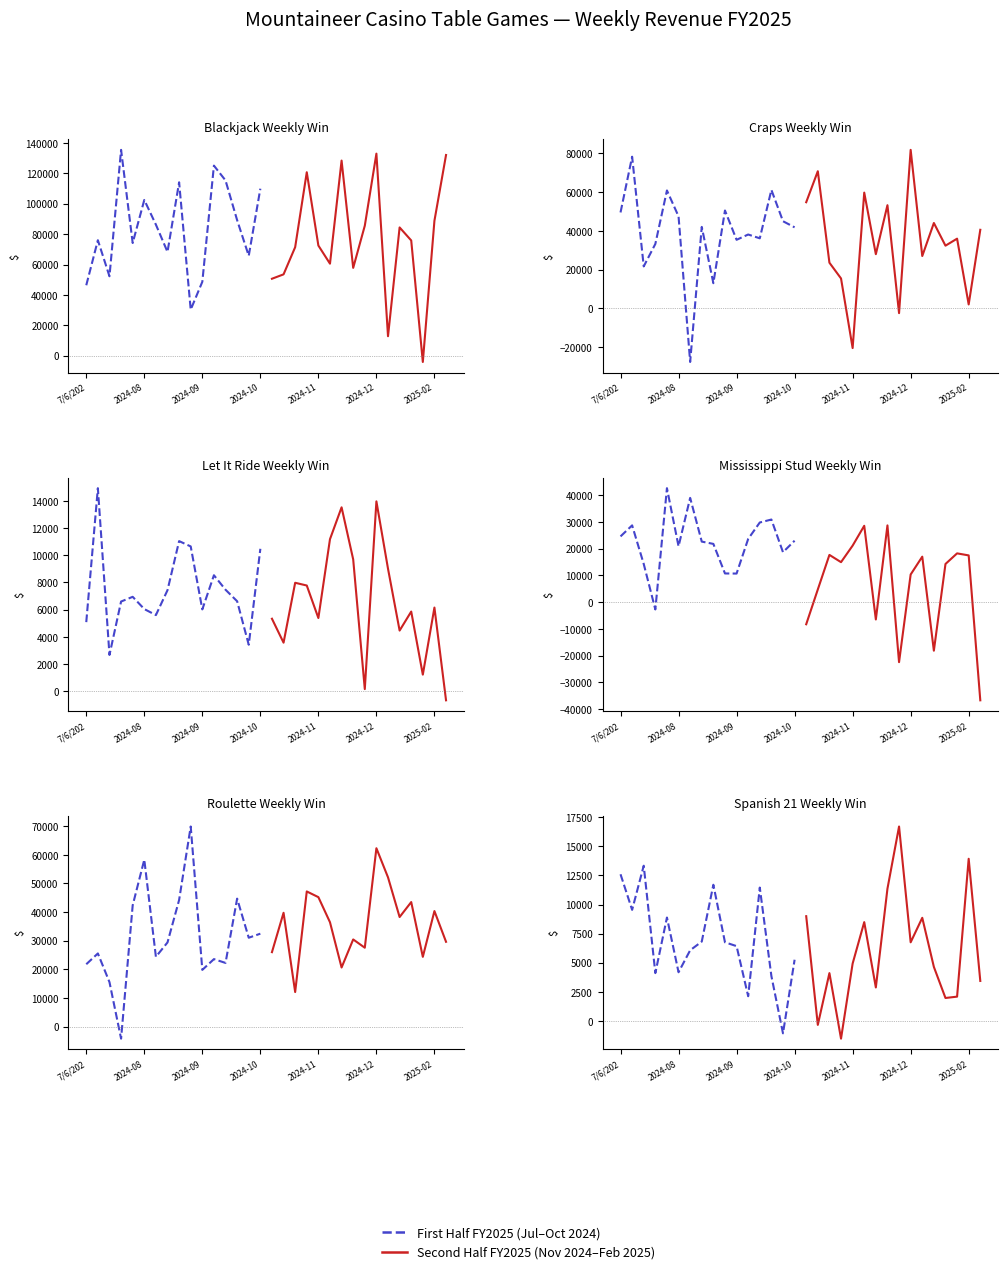

Does the chart have visible grid lines?

No